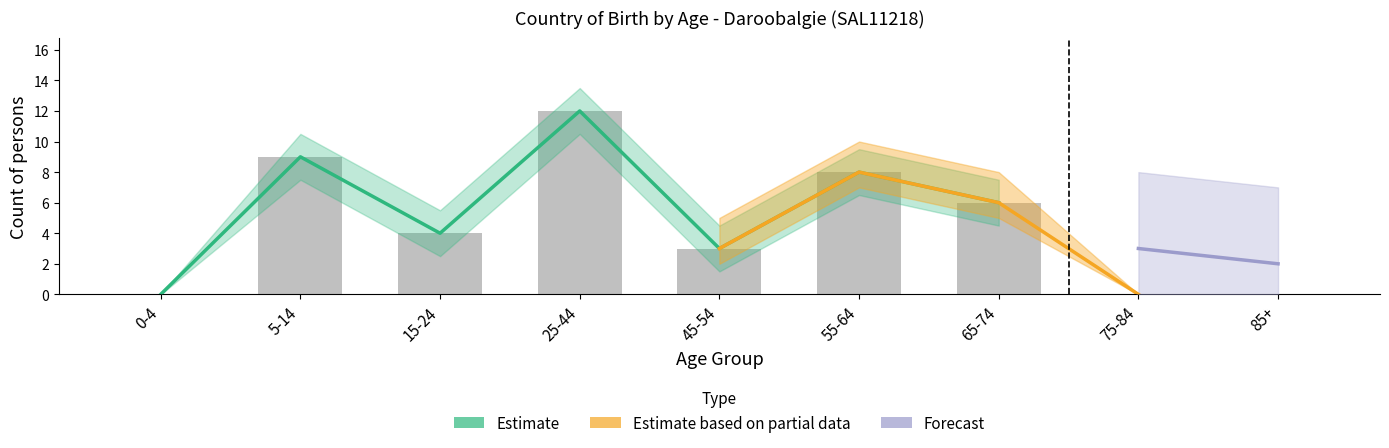

What is the maximum value shown in the chart?

12